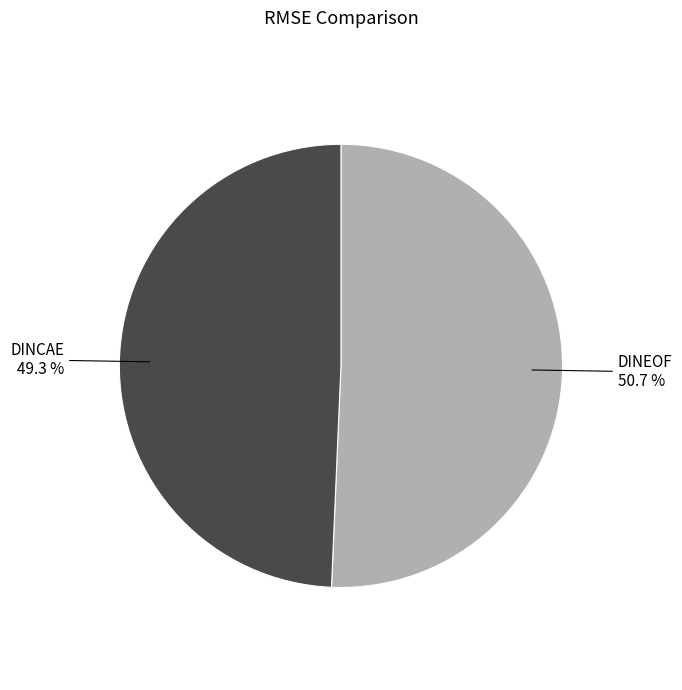

Is there any slice that represents more than half of the pie?

Yes